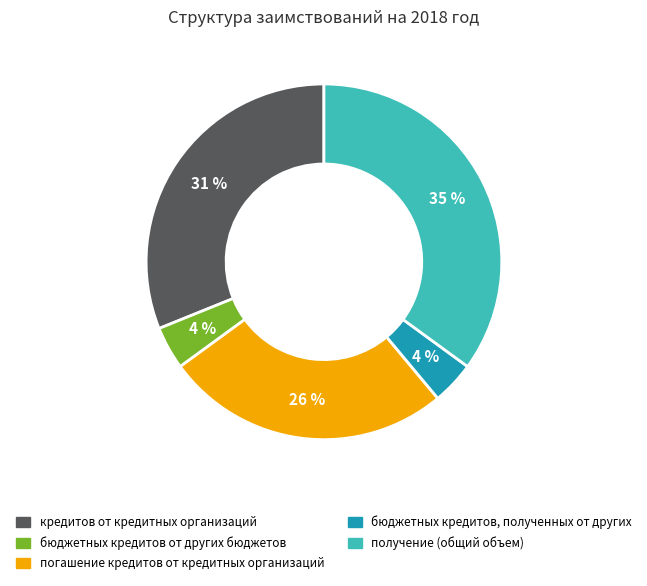

Count the number of slices in the pie.

5